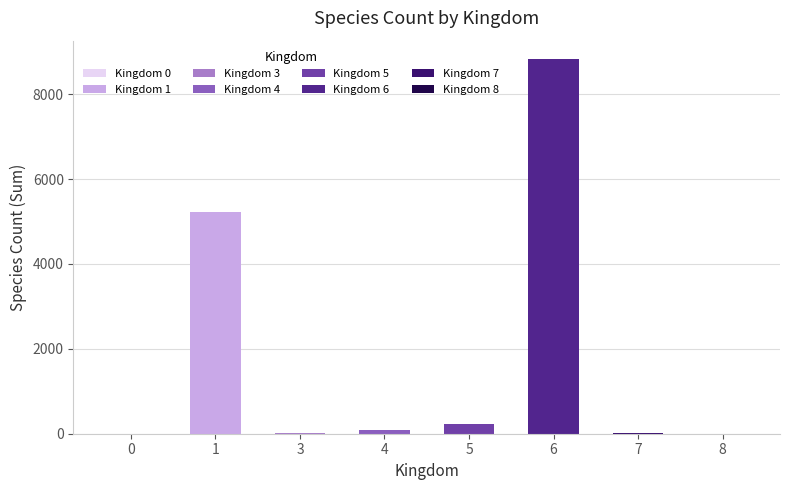

Are the bars horizontal?

No